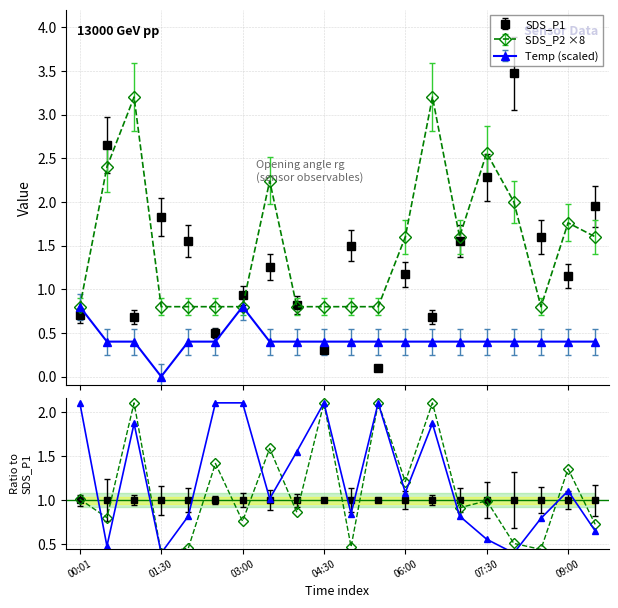

Rank the series by their average value, from lowest to highest.

Temp, SDS_P1, SDS_P2